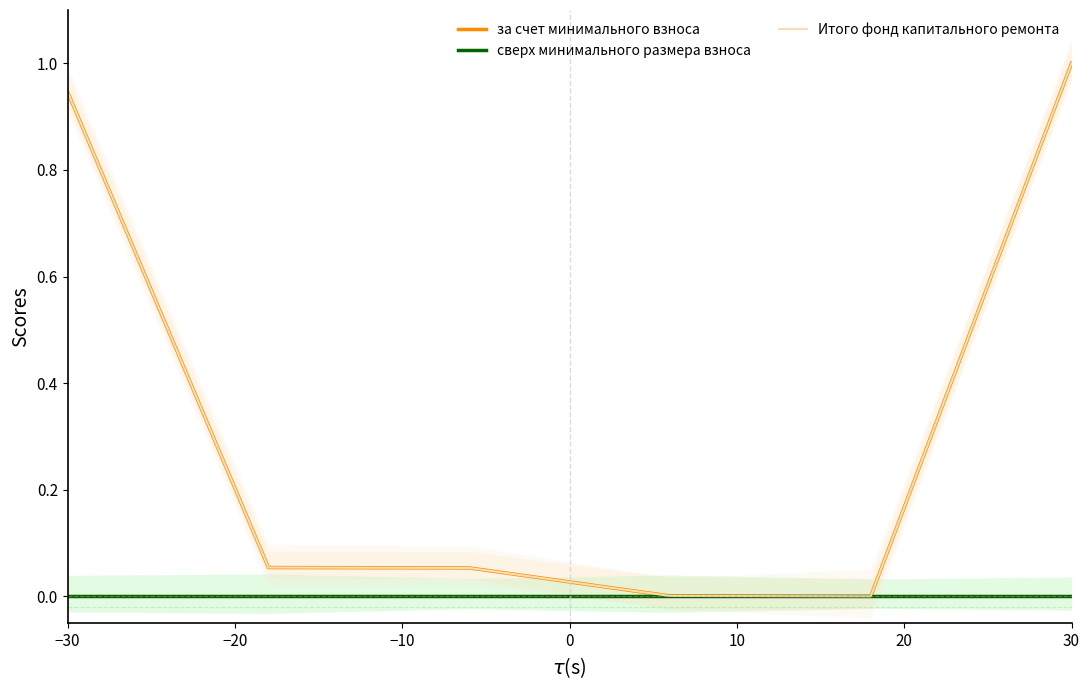

True or false: Итого фонд капитального ремонта has more than 0 interior local peaks.

False